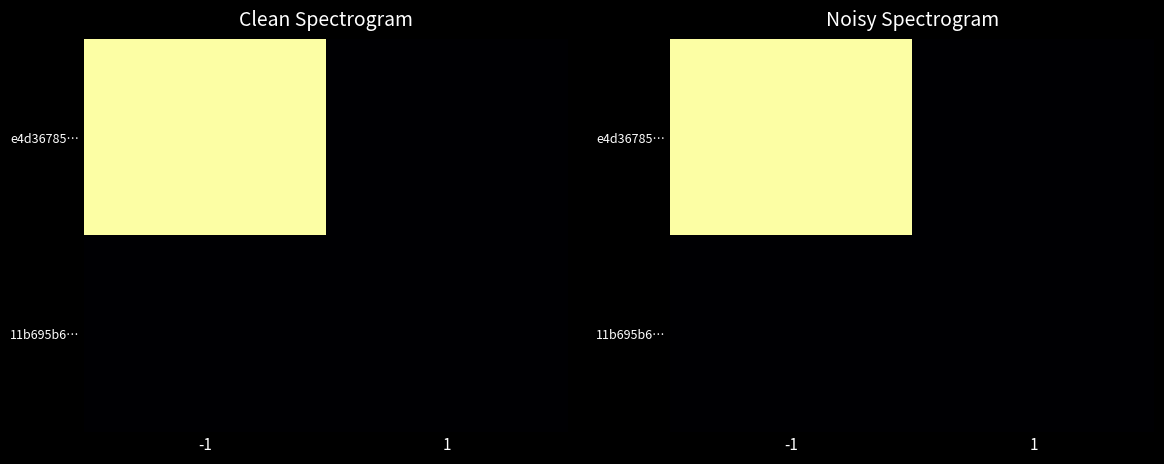

At which category is the sum across all series the highest?

-1